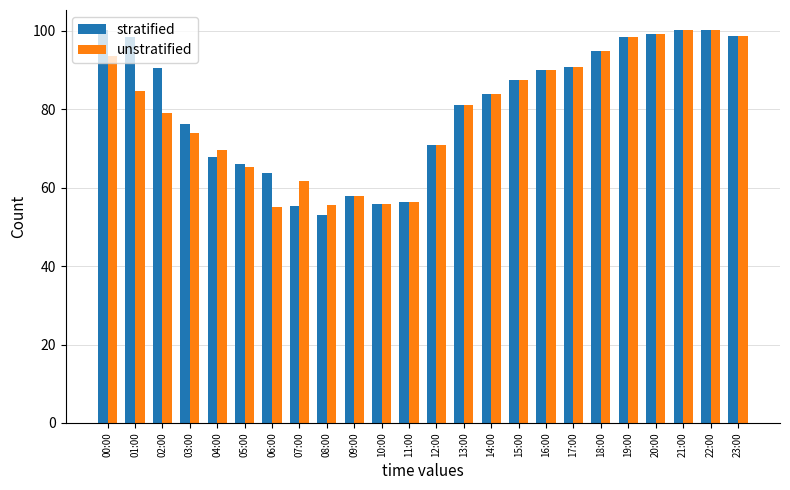

Which series has the largest total across all categories?

stratified